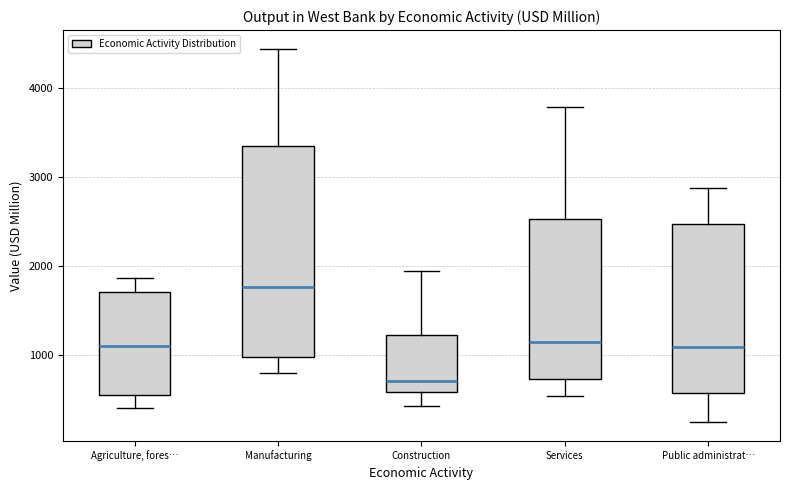

Which box's median line is the lowest?

Construction